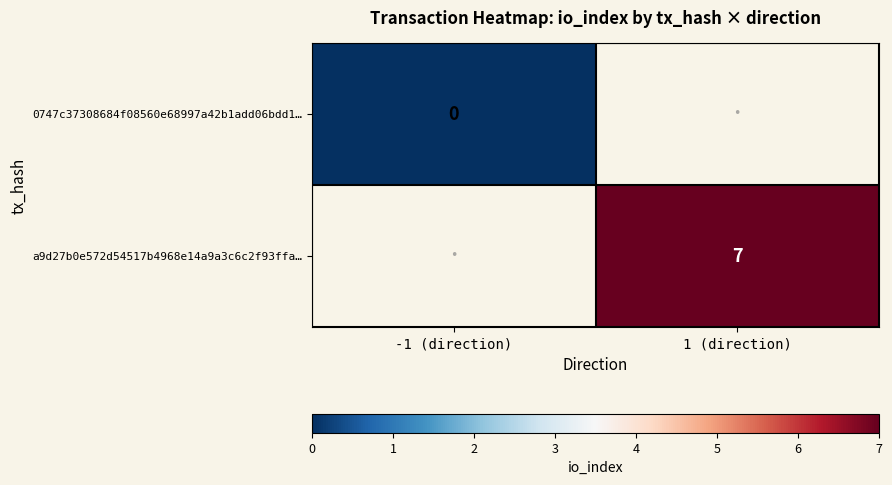

At which category does the chart reach its peak across all series?

1 (direction)